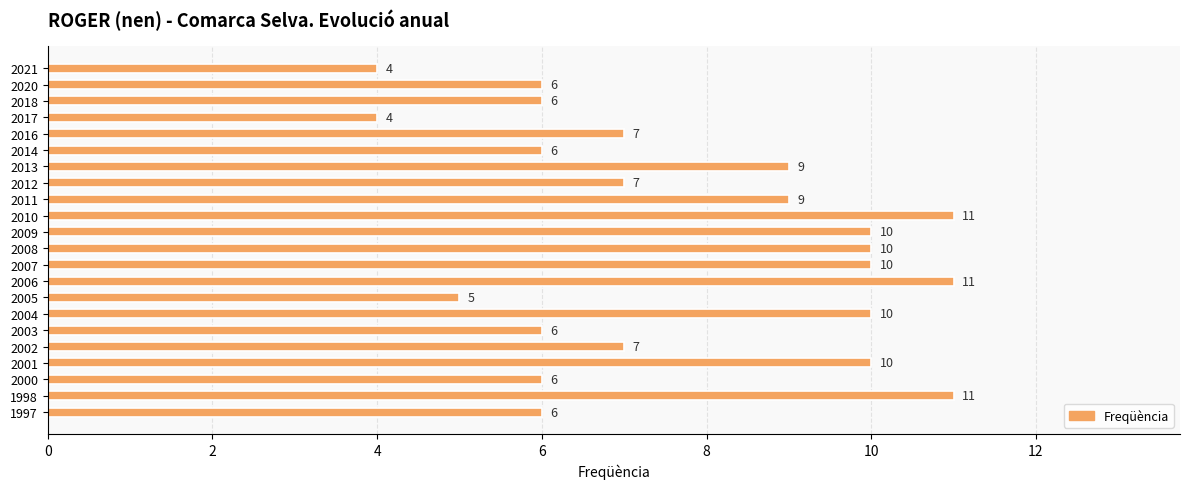

Read the value at 2002.

7